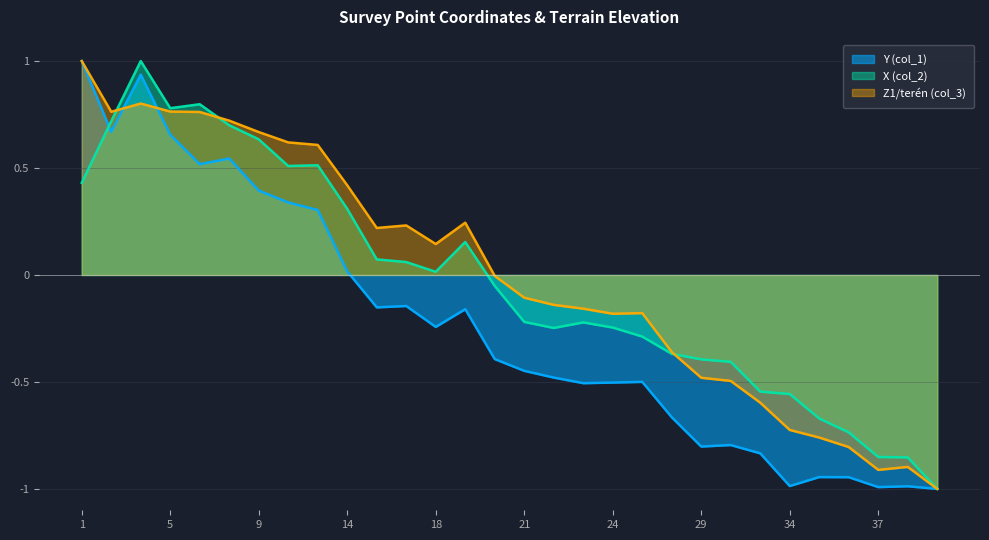

Rank the series by their maximum value, from highest to lowest.

Y (col_1), X (col_2), Z1/terén (col_3)